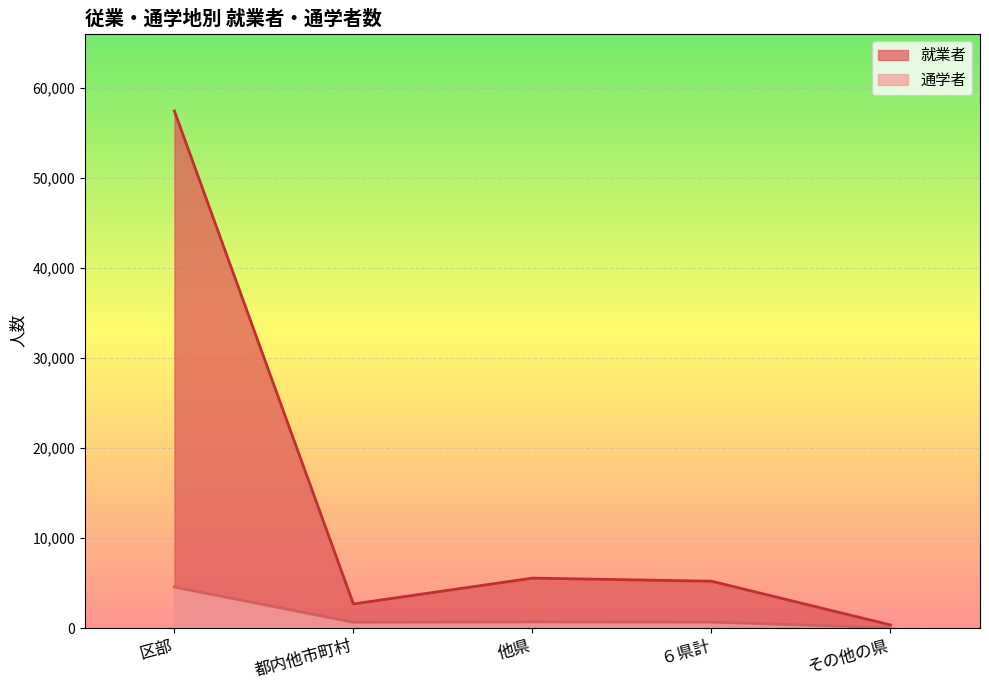

Between 区部 and その他の県, which is larger?

区部